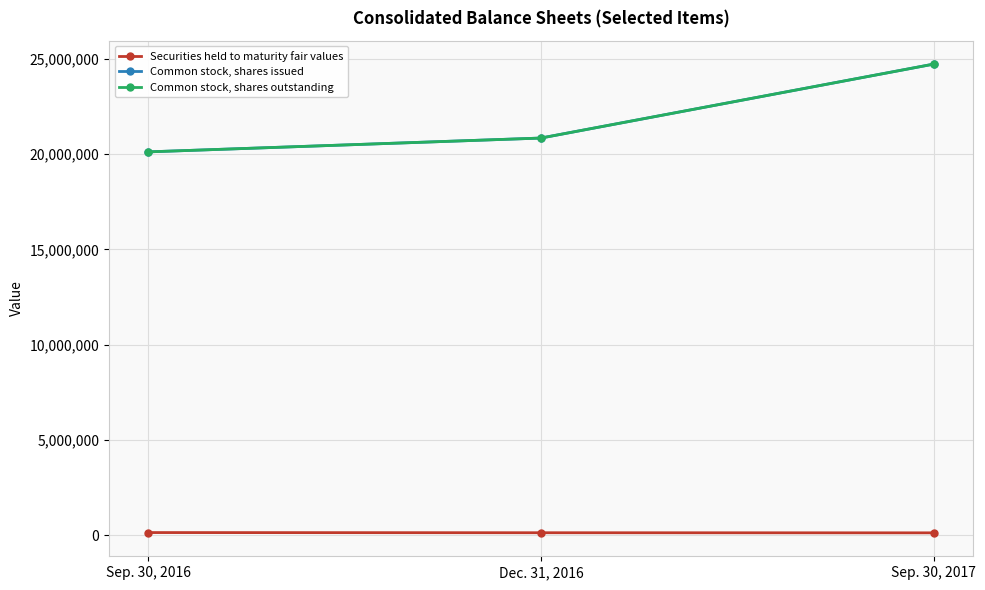

Is this an area chart (filled region under the line)?

No